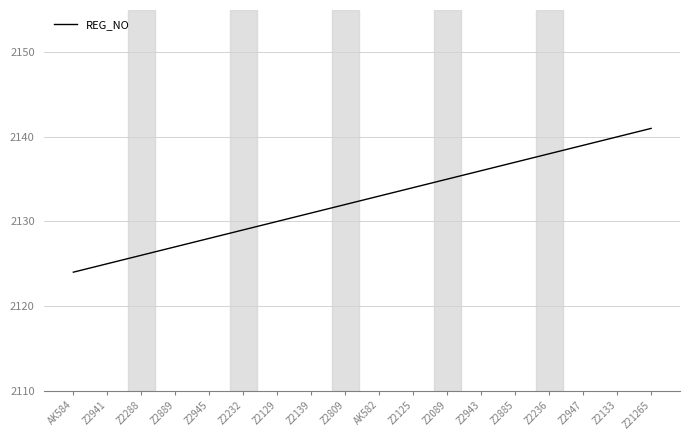

List the labels in order of value, largest first.

Z21265, Z2133, Z2947, Z2236, Z2885, Z2943, Z2089, Z2125, AK582, Z2809, Z2139, Z2129, Z2232, Z2945, Z2889, Z2288, Z2941, AK584